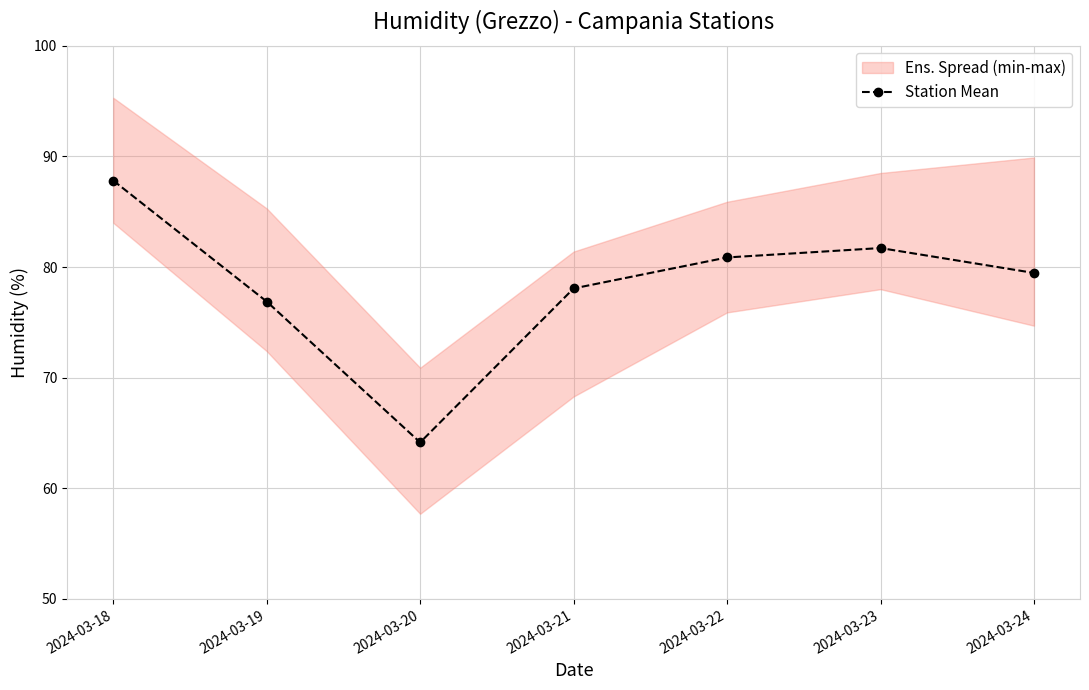

What is the minimum value shown in the chart?

64.1